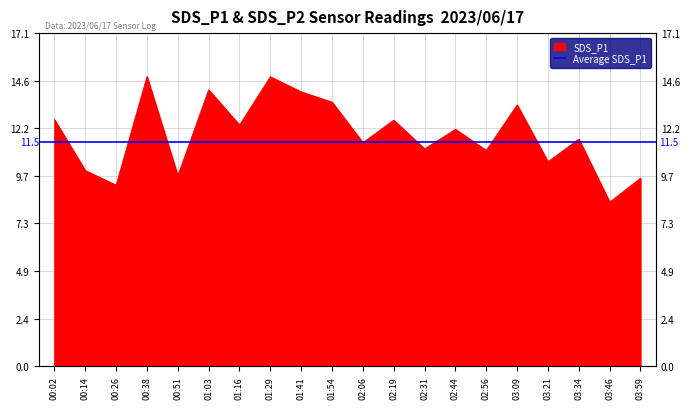

Where is the first local minimum?

00:26